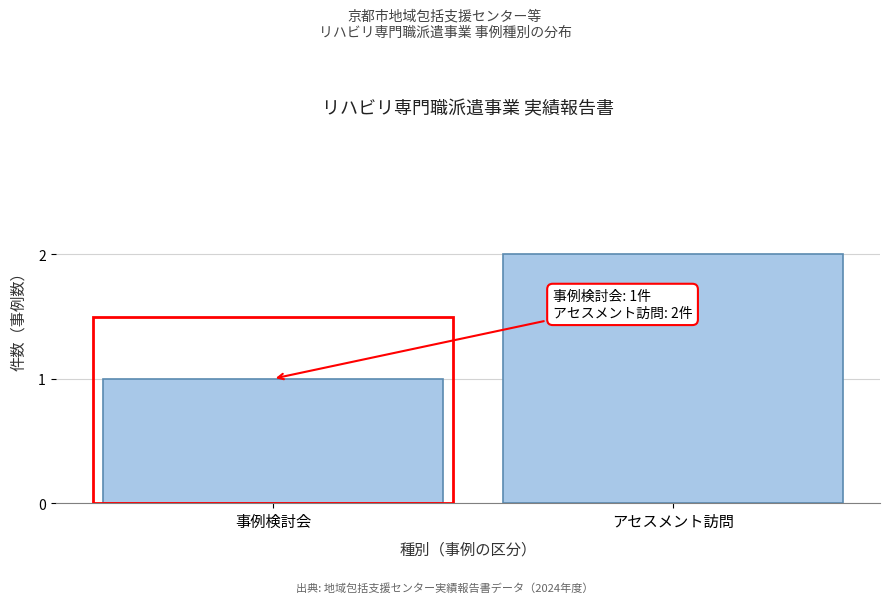

Reading left to right, list all the values displayed in this chart.

1	2